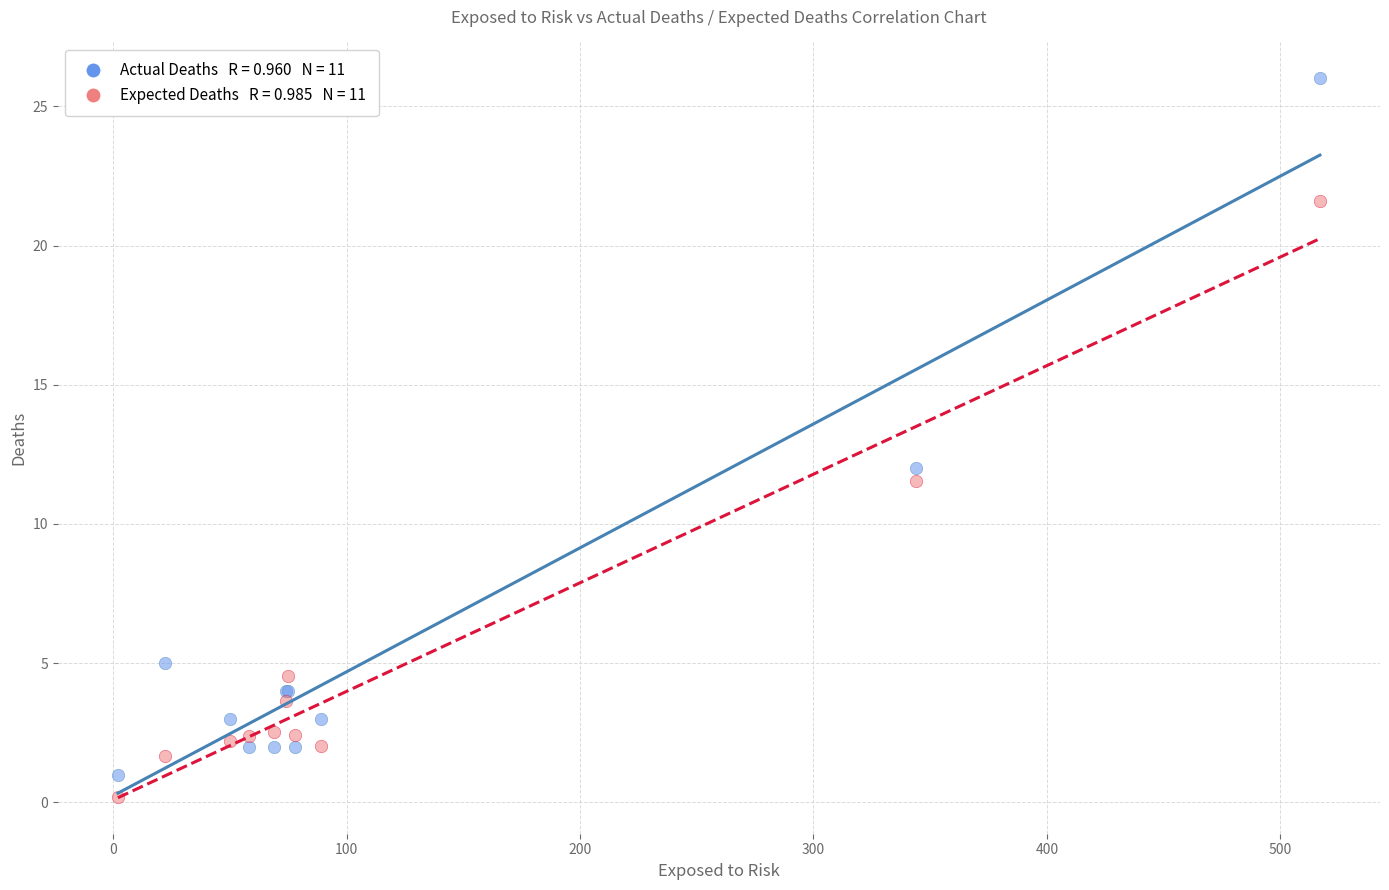

Across all series, what Y value is closest to 13?

12.0